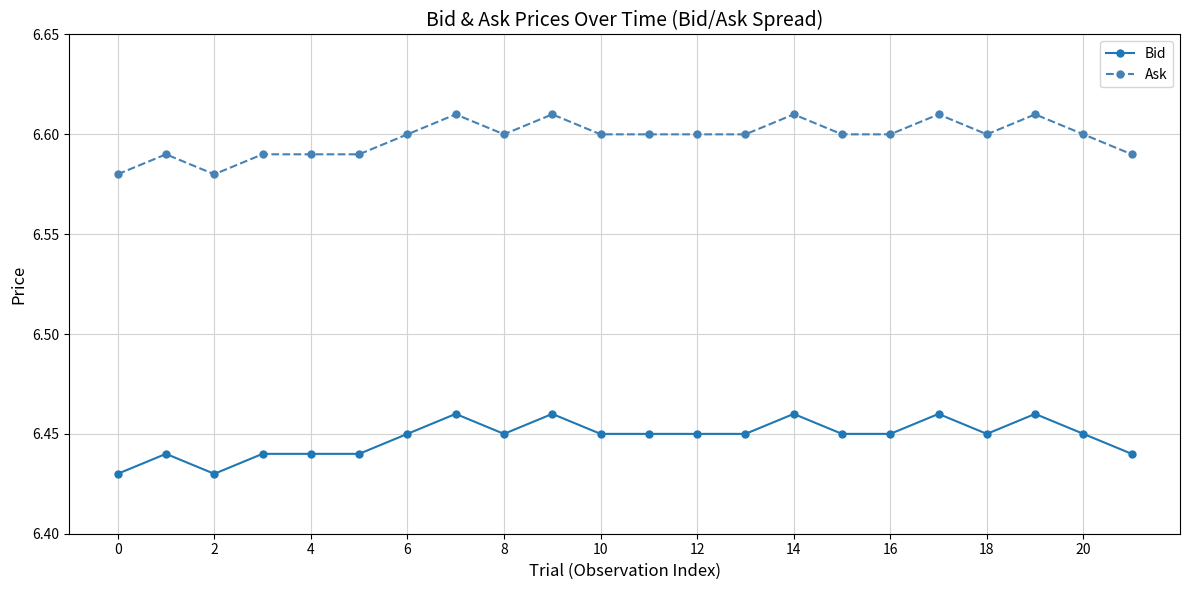

True or false: Bid has more than 1 points higher than both neighbors.

True